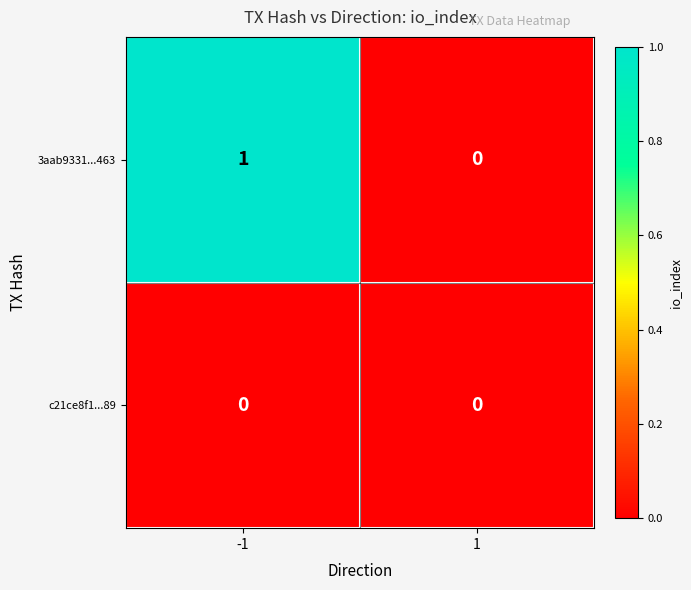

What is the difference between the highest and lowest values at -1?

1